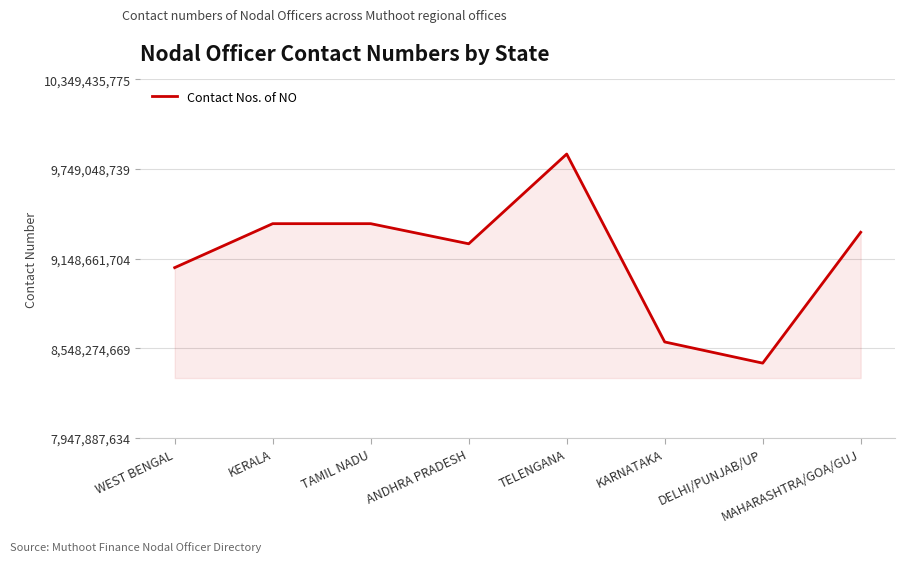

Is it true that the value at MAHARASHTRA/GOA/GUJ is 9325004006?

True